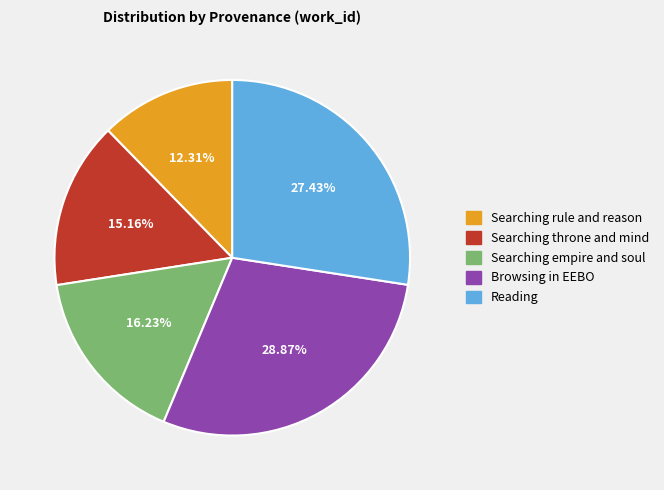

Does any single category account for the majority?

No